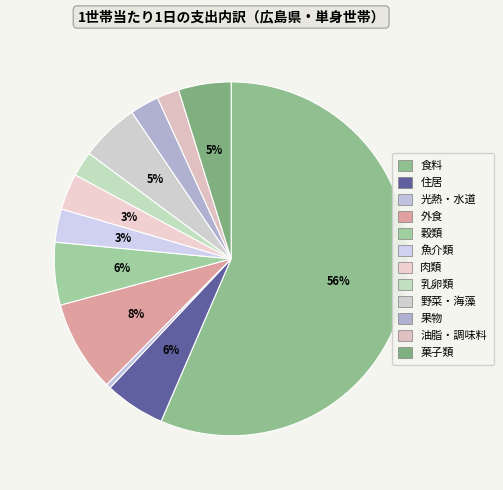

Which slice is the largest?

食料